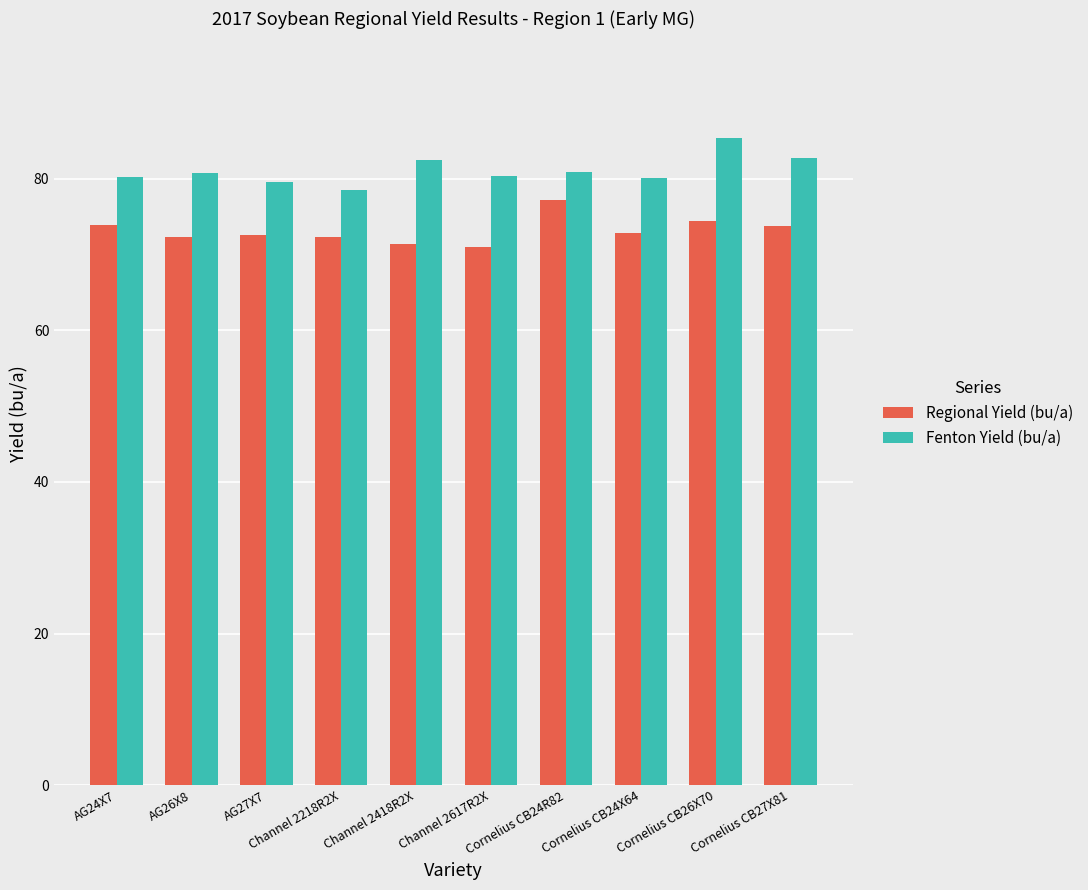

Count the number of categories in the chart.

10